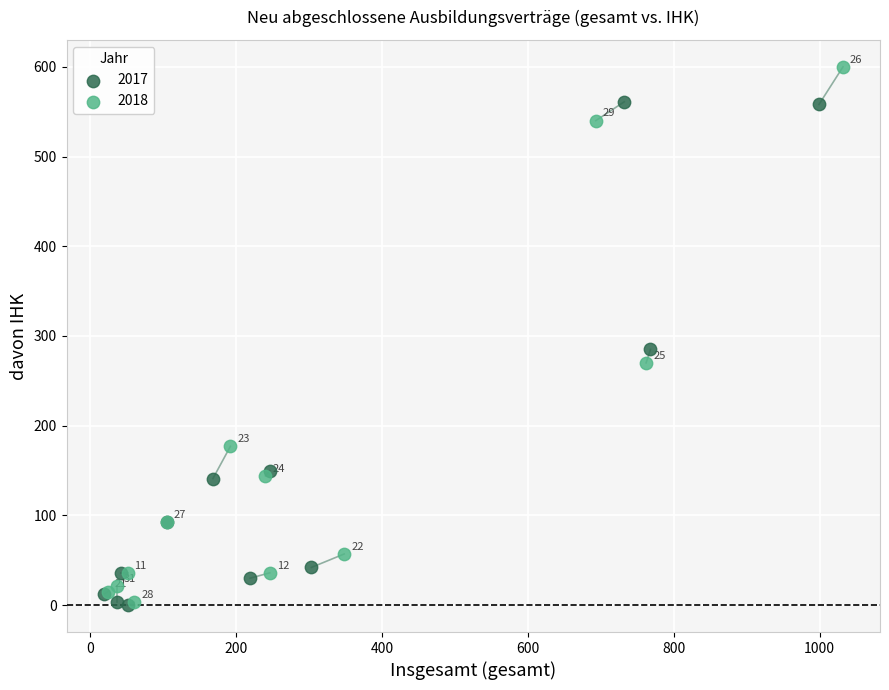

Which series reaches the minimum Y coordinate?

2017